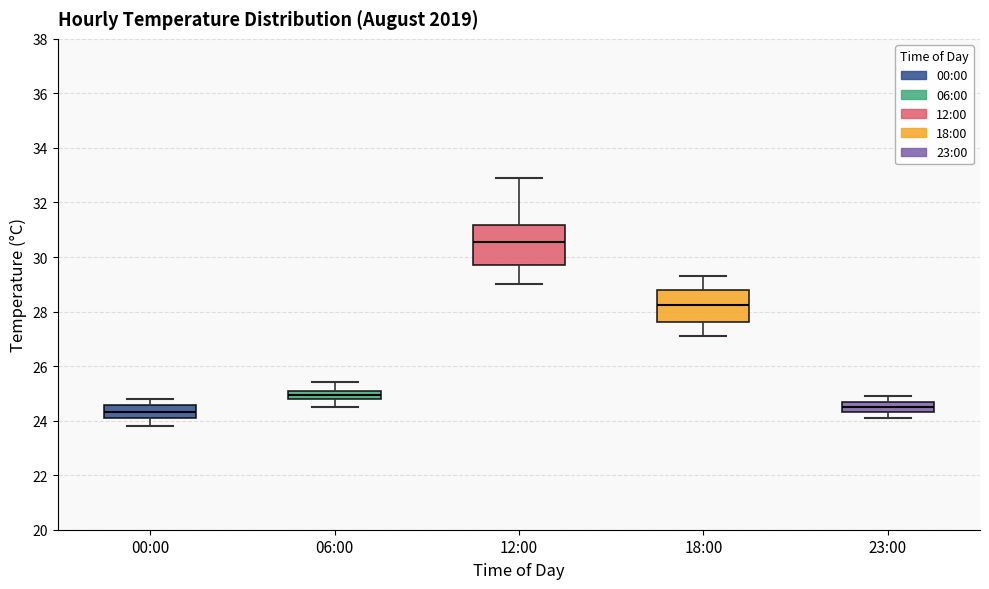

Comparing the boxes themselves (not the whiskers), which one is the tallest?

12:00